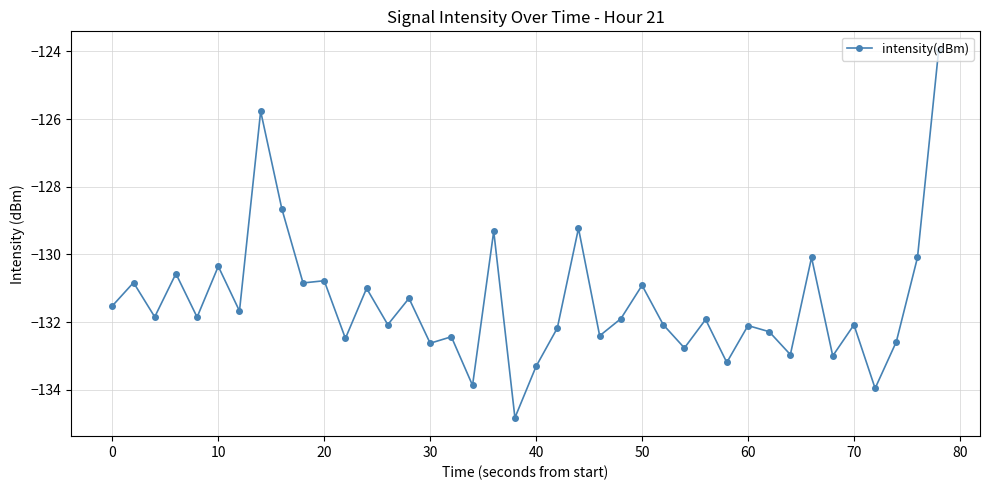

What is the difference between the maximum and second lowest values?

10.0